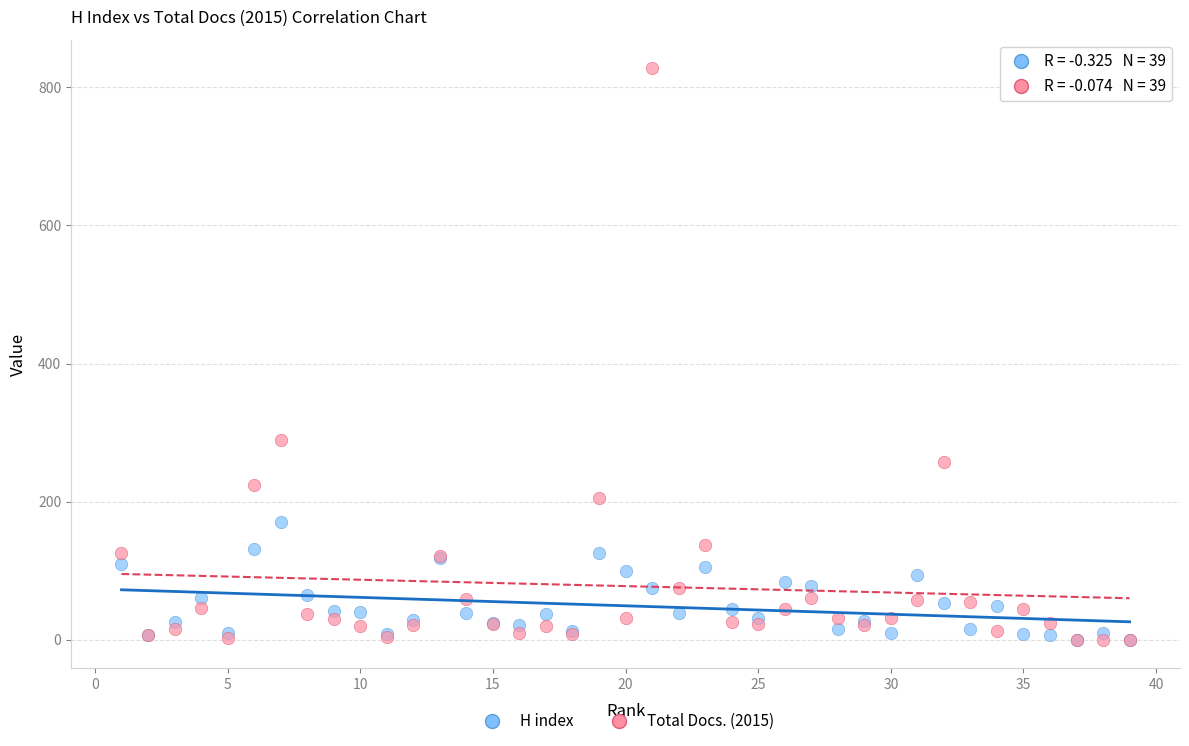

In the Total Docs. (2015) series, what Y value is closest to 414?

289